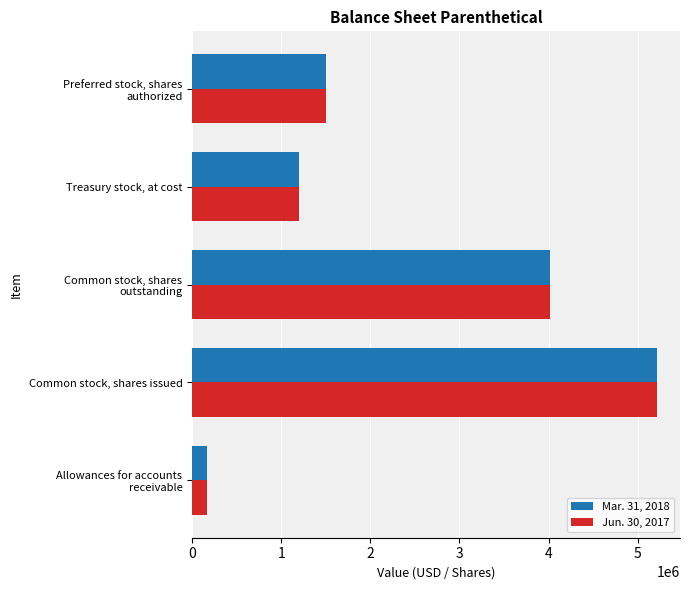

True or false: Jun. 30, 2017 has a value of 2146715 at Treasury stock, at cost.

False